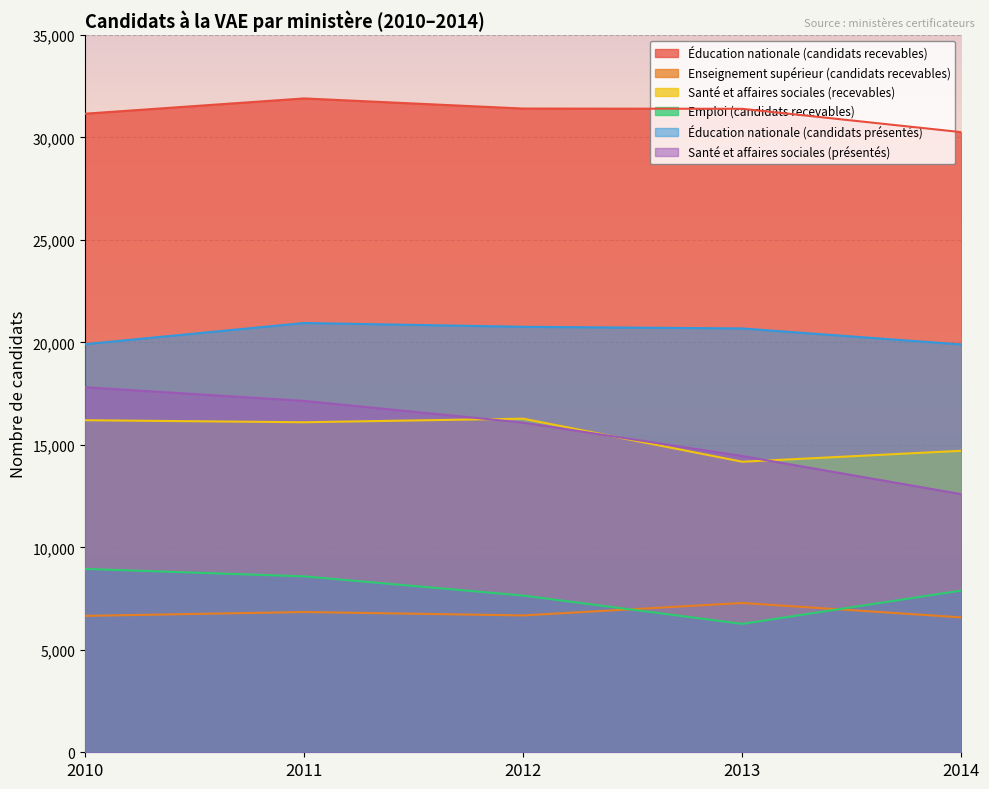

Which series has the widest spread of values?

Santé et affaires sociales (présentés)